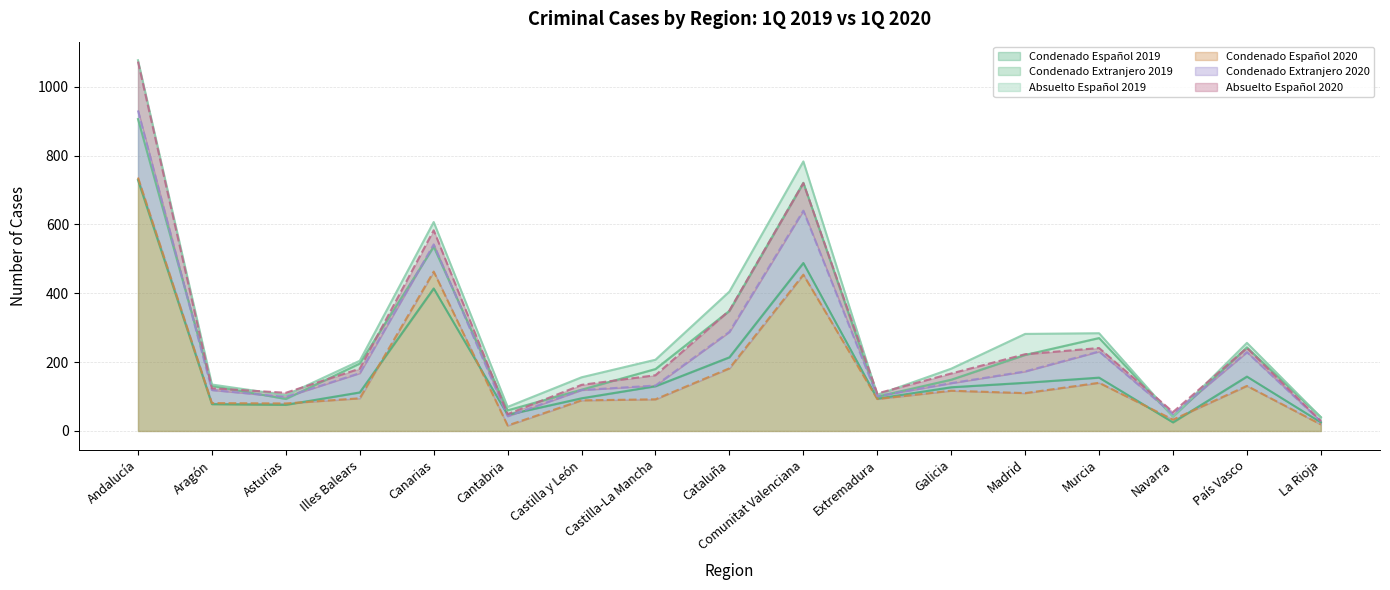

What is the difference between the maximum and minimum values in the Absuelto Español 2019 series?

171